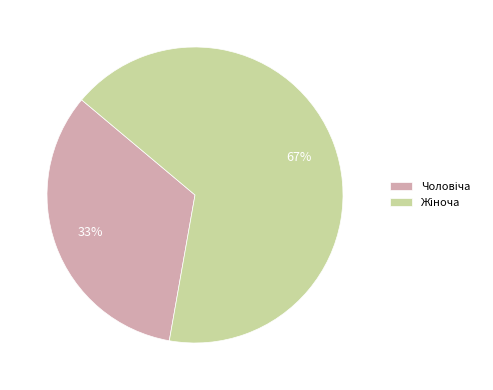

To the nearest percent, what is the average slice percentage?

50%